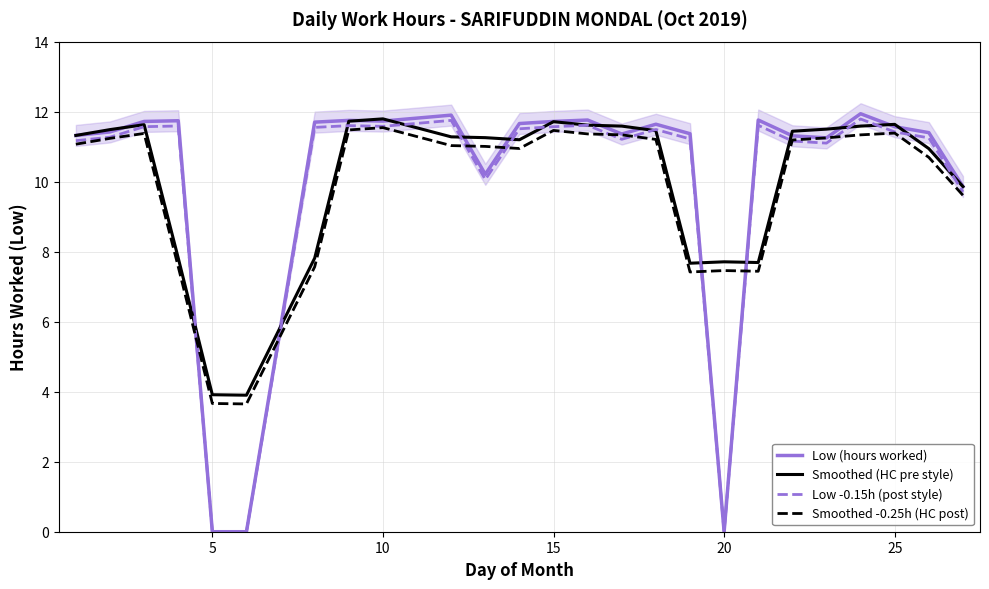

Which series ends up on top after the final intersection of Smoothed -0.25h (HC post) and Low (hours worked)?

Low (hours worked)